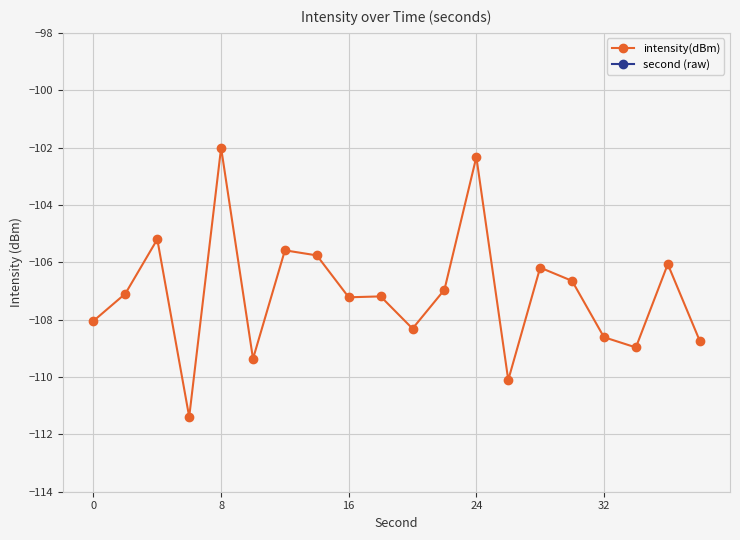

Reading left to right, what are all the values shown in this chart?

intensity(dBm): -108.0	-107.1	-105.2	-111.4	-102.0	-109.4	-105.6	-105.8	-107.2	-107.2	-108.3	-107.0	-102.3	-110.1	-106.2	-106.6	-108.6	-109.0	-106.1	-108.7
second (raw): 0.0	2.0	4.0	6.0	8.0	10.0	12.0	14.0	16.0	18.0	20.0	22.0	24.0	26.0	28.0	30.0	32.0	34.0	36.0	38.0